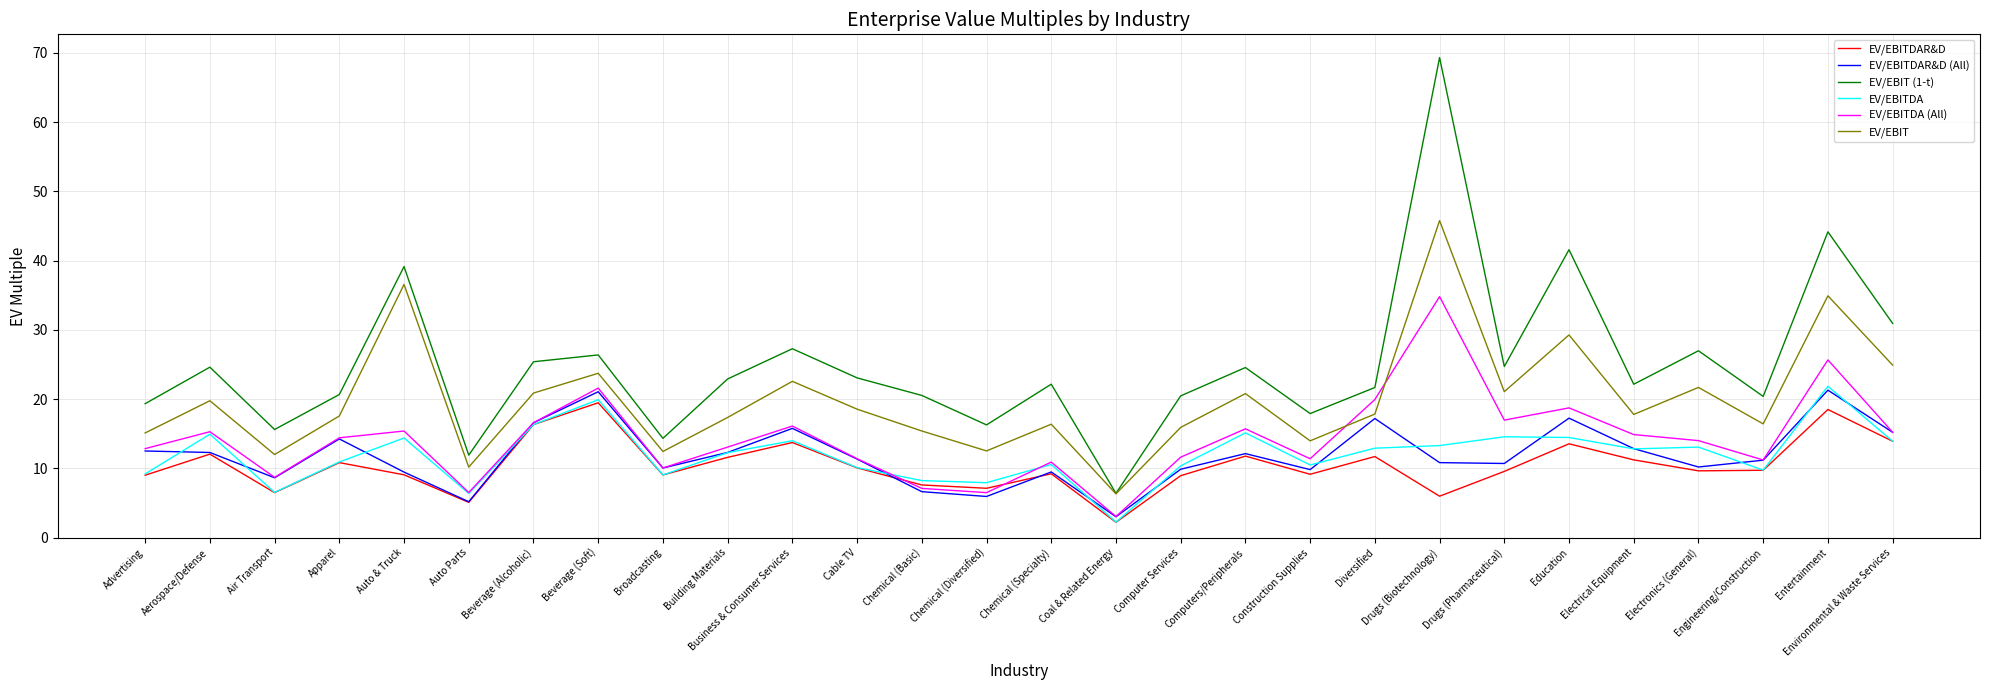

What is the approximate value of EV/EBITDA at Construction Supplies?

10.5